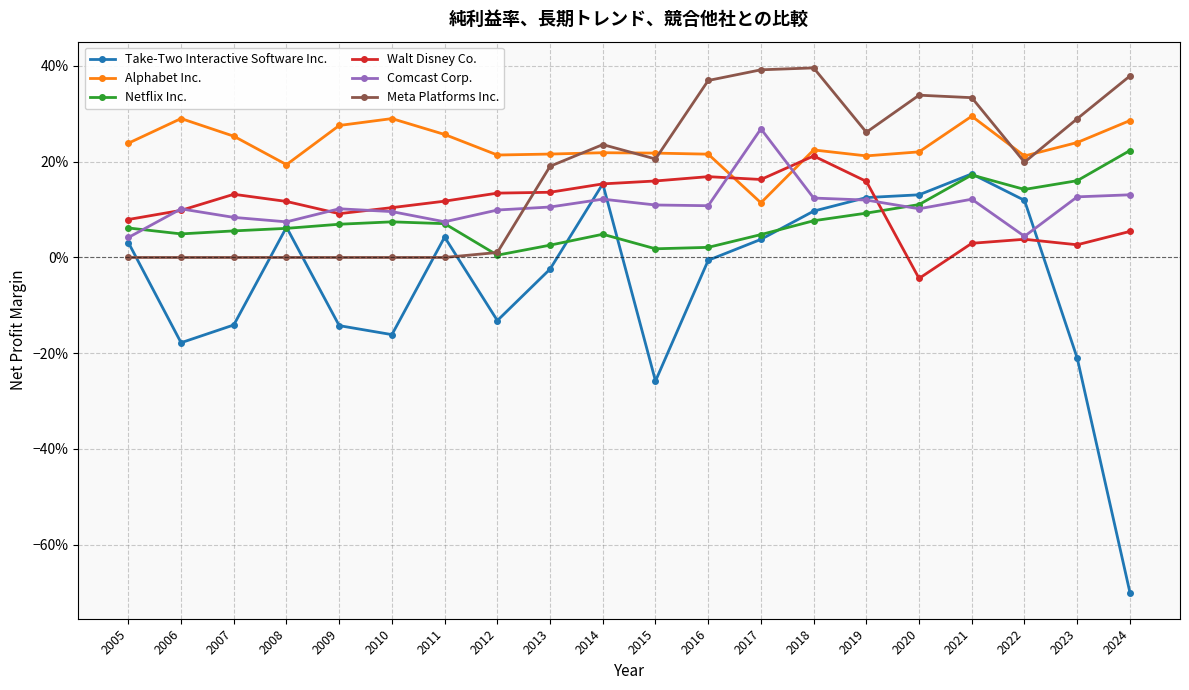

True or false: Netflix Inc. and Alphabet Inc. intersect in this chart.

False